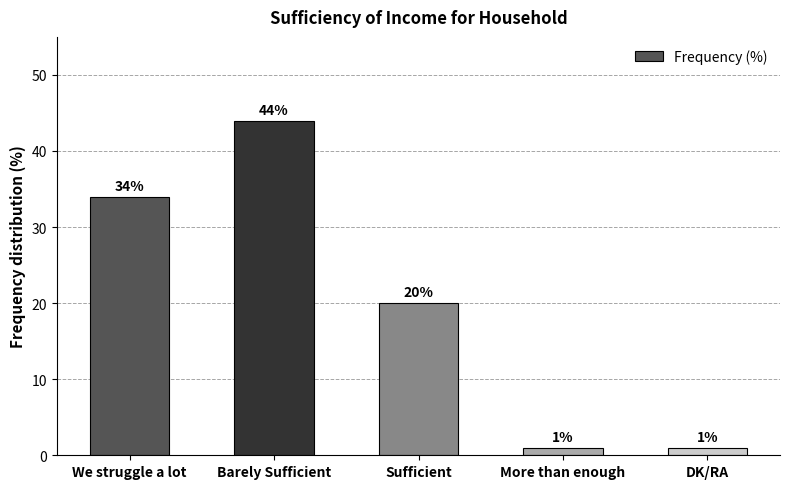

How many values are below 20?

2